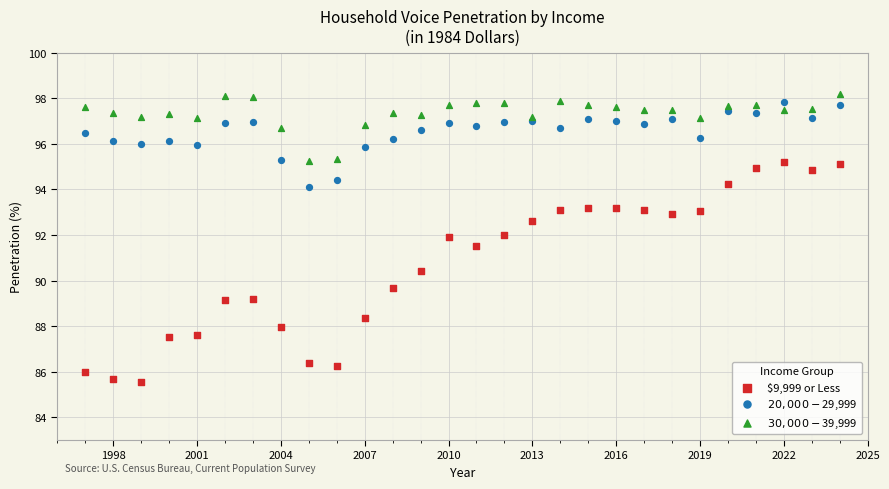

Which series reaches the minimum Y coordinate?

$9,999 or Less